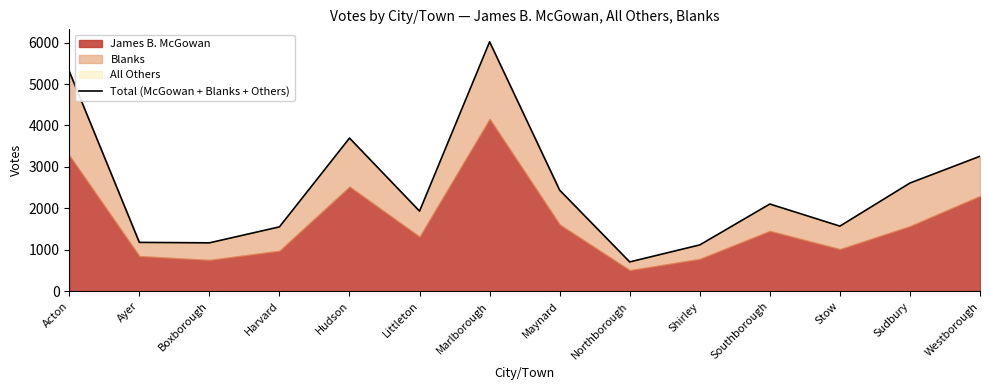

Which category has the lowest value across all series?

Northborough